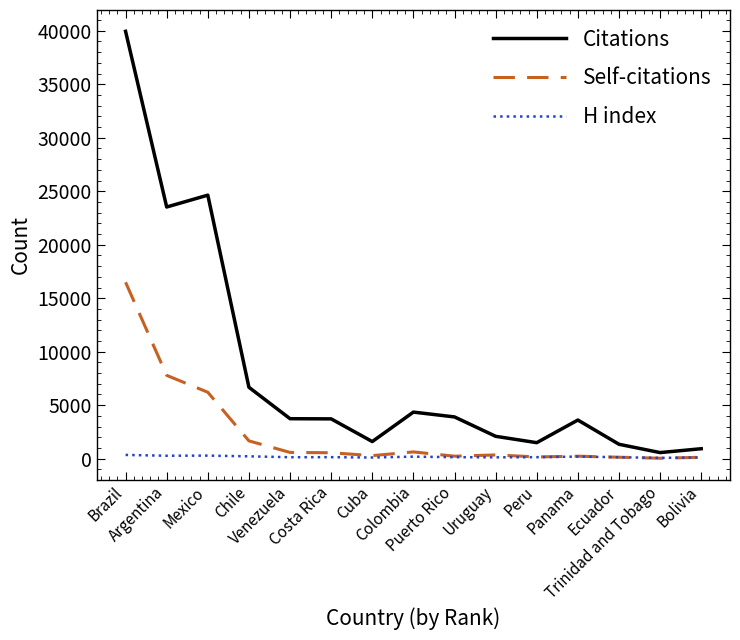

Which series has the largest total across all categories?

Citations